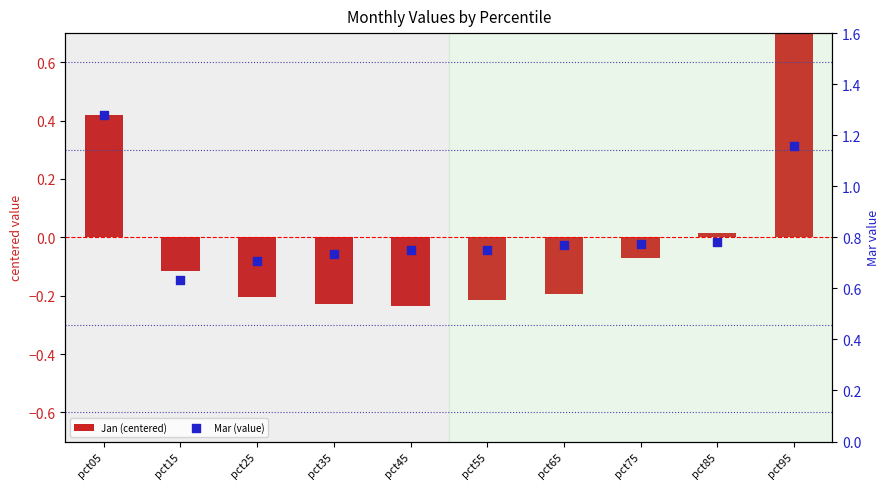

Which series reaches the minimum Y coordinate?

Jan (centered)